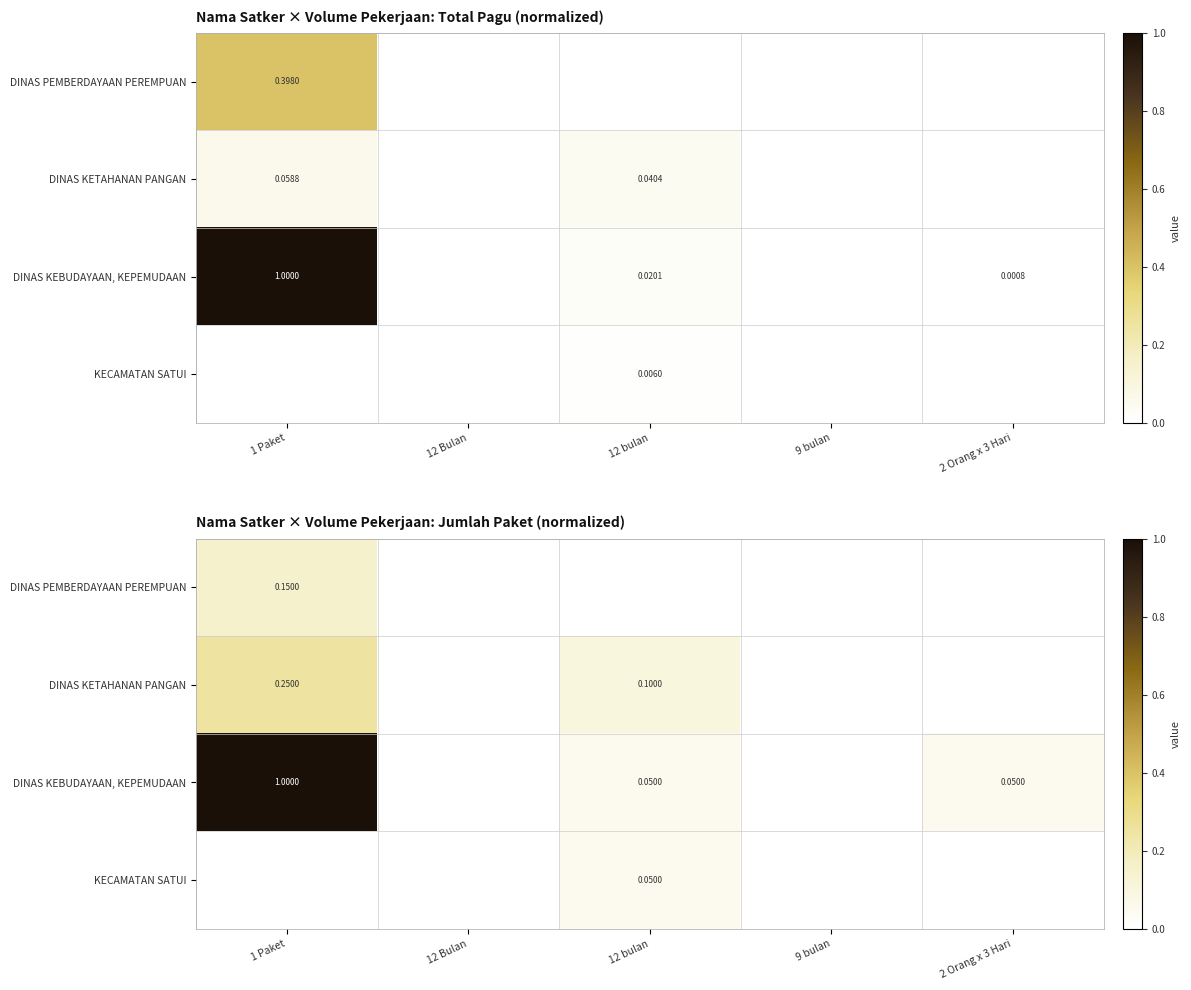

At how many categories does at least one series exceed 0?

3